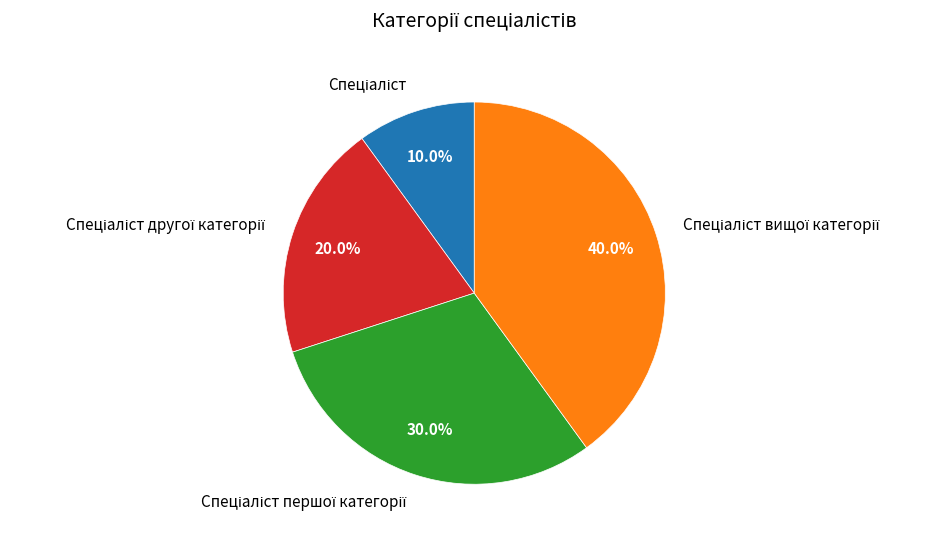

Is there any slice that represents more than half of the pie?

No